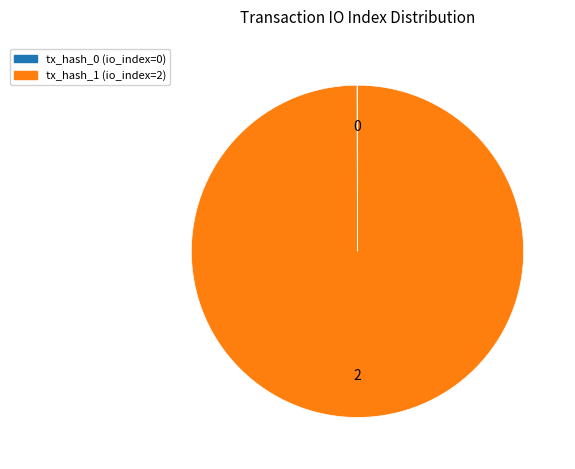

Is there any slice that represents more than half of the pie?

Yes